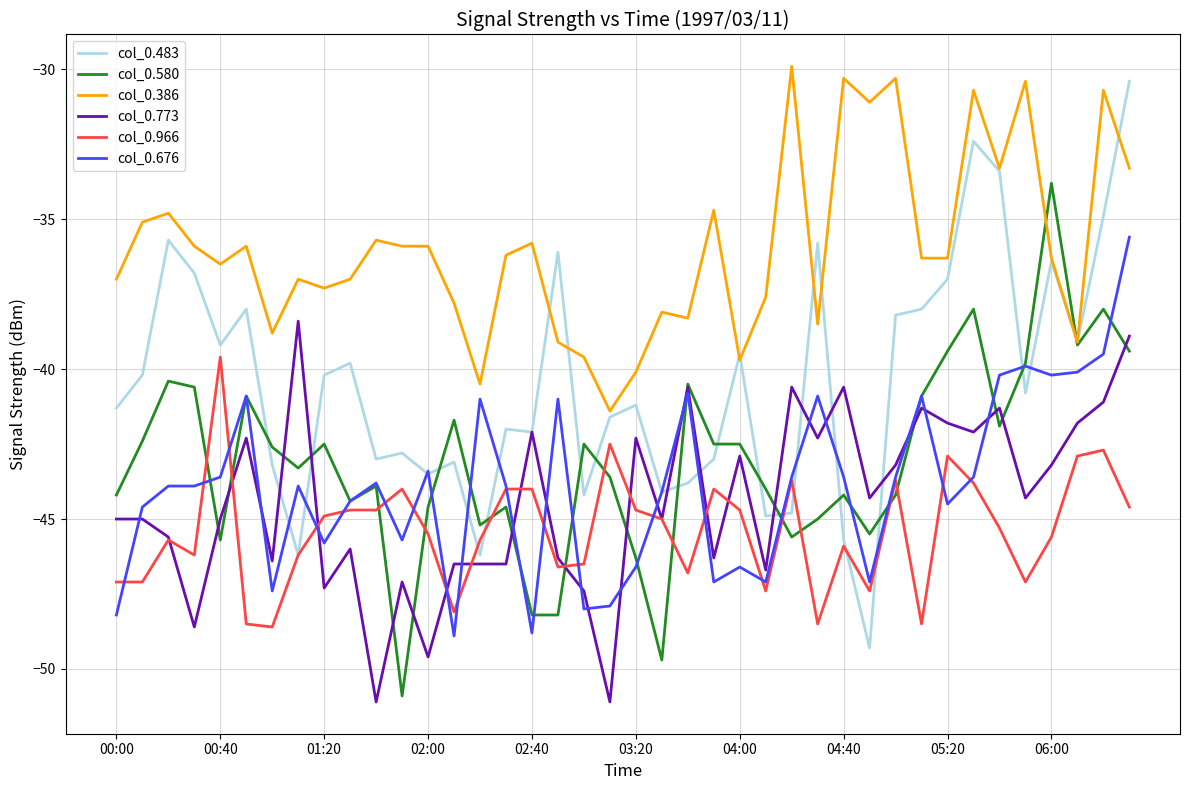

What is the difference between the maximum and minimum values in the col_0.676 series?

13.3